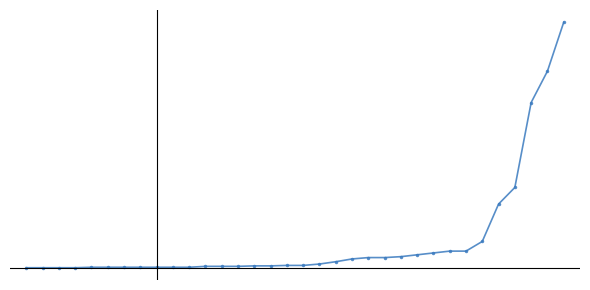

True or false: the data has more than 0 interior local peaks.

False